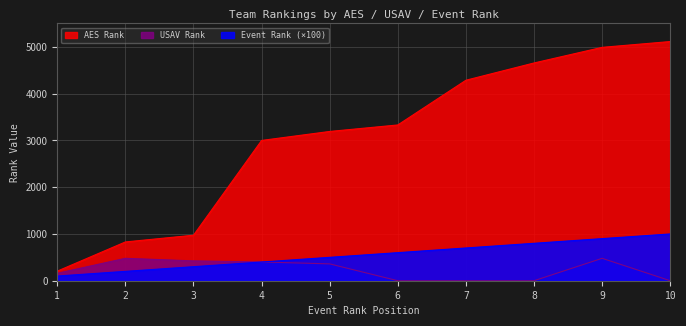

Reading left to right, list all the values displayed in this chart.

AES Rank: 205	829	973	2999	3191	3330	4286	4655	4989	5113
Event Rank: 100	200	300	400	500	600	700	800	900	1000
USAV Rank: 159	479	424	401	360	0	0	0	479	0